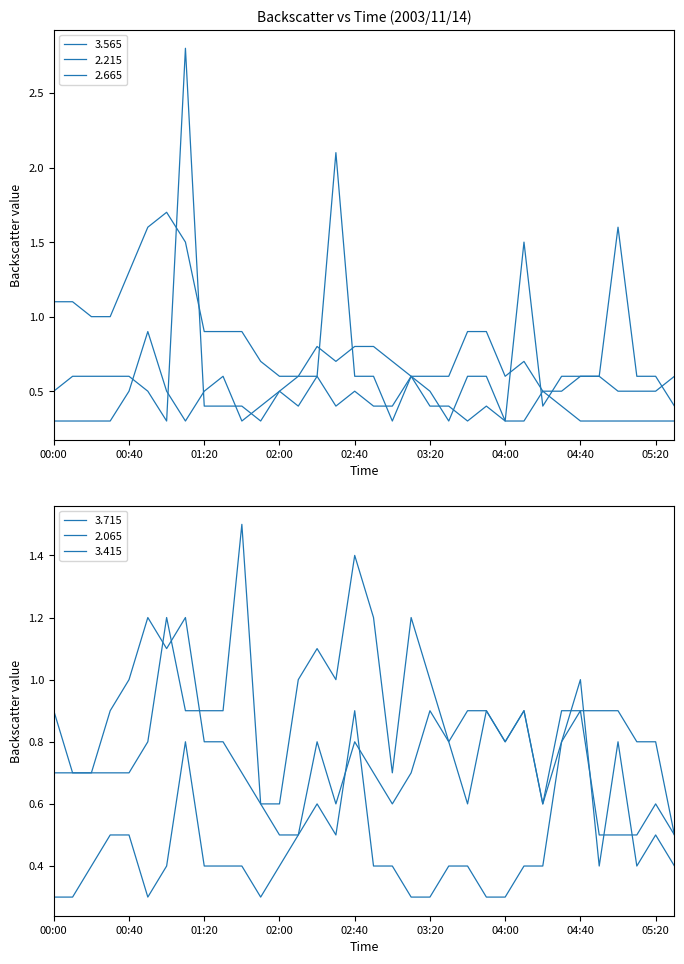

Reading left to right, list all the values displayed in this chart.

3.565: 00:00=1.1	00:10=1.1	00:20=1.0	00:30=1.0	00:40=1.3	00:50=1.6	01:00=1.7	01:10=1.5	01:20=0.9	01:30=0.9	01:40=0.9	01:50=0.7	02:00=0.6	02:10=0.6	02:20=0.8	02:30=0.7	02:40=0.8	02:50=0.8	03:00=0.7	03:10=0.6	03:20=0.6	03:30=0.6	03:40=0.9	03:50=0.9	04:00=0.6	04:10=0.7	04:20=0.5	04:30=0.5	04:40=0.6	04:50=0.6	05:00=0.5	05:10=0.5	05:20=0.5	05:30=0.6
2.215: 00:00=0.5	00:10=0.6	00:20=0.6	00:30=0.6	00:40=0.6	00:50=0.5	01:00=0.3	01:10=2.8	01:20=0.4	01:30=0.4	01:40=0.4	01:50=0.3	02:00=0.5	02:10=0.6	02:20=0.6	02:30=2.1	02:40=0.6	02:50=0.6	03:00=0.3	03:10=0.6	03:20=0.5	03:30=0.3	03:40=0.6	03:50=0.6	04:00=0.3	04:10=1.5	04:20=0.4	04:30=0.6	04:40=0.6	04:50=0.6	05:00=1.6	05:10=0.6	05:20=0.6	05:30=0.4
2.665: 00:00=0.3	00:10=0.3	00:20=0.3	00:30=0.3	00:40=0.5	00:50=0.9	01:00=0.5	01:10=0.3	01:20=0.5	01:30=0.6	01:40=0.3	01:50=0.4	02:00=0.5	02:10=0.4	02:20=0.6	02:30=0.4	02:40=0.5	02:50=0.4	03:00=0.4	03:10=0.6	03:20=0.4	03:30=0.4	03:40=0.3	03:50=0.4	04:00=0.3	04:10=0.3	04:20=0.5	04:30=0.4	04:40=0.3	04:50=0.3	05:00=0.3	05:10=0.3	05:20=0.3	05:30=0.3
3.715: 00:00=0.9	00:10=0.7	00:20=0.7	00:30=0.7	00:40=0.7	00:50=0.8	01:00=1.2	01:10=0.9	01:20=0.9	01:30=0.9	01:40=1.5	01:50=0.6	02:00=0.6	02:10=1.0	02:20=1.1	02:30=1.0	02:40=1.4	02:50=1.2	03:00=0.7	03:10=1.2	03:20=1.0	03:30=0.8	03:40=0.9	03:50=0.9	04:00=0.8	04:10=0.9	04:20=0.6	04:30=0.8	04:40=0.9	04:50=0.9	05:00=0.9	05:10=0.8	05:20=0.8	05:30=0.5
2.065: 00:00=0.3	00:10=0.3	00:20=0.4	00:30=0.5	00:40=0.5	00:50=0.3	01:00=0.4	01:10=0.8	01:20=0.4	01:30=0.4	01:40=0.4	01:50=0.3	02:00=0.4	02:10=0.5	02:20=0.6	02:30=0.5	02:40=0.9	02:50=0.4	03:00=0.4	03:10=0.3	03:20=0.3	03:30=0.4	03:40=0.4	03:50=0.3	04:00=0.3	04:10=0.4	04:20=0.4	04:30=0.8	04:40=1.0	04:50=0.4	05:00=0.8	05:10=0.4	05:20=0.5	05:30=0.4
3.415: 00:00=0.7	00:10=0.7	00:20=0.7	00:30=0.9	00:40=1.0	00:50=1.2	01:00=1.1	01:10=1.2	01:20=0.8	01:30=0.8	01:40=0.7	01:50=0.6	02:00=0.5	02:10=0.5	02:20=0.8	02:30=0.6	02:40=0.8	02:50=0.7	03:00=0.6	03:10=0.7	03:20=0.9	03:30=0.8	03:40=0.6	03:50=0.9	04:00=0.8	04:10=0.9	04:20=0.6	04:30=0.9	04:40=0.9	04:50=0.5	05:00=0.5	05:10=0.5	05:20=0.6	05:30=0.5